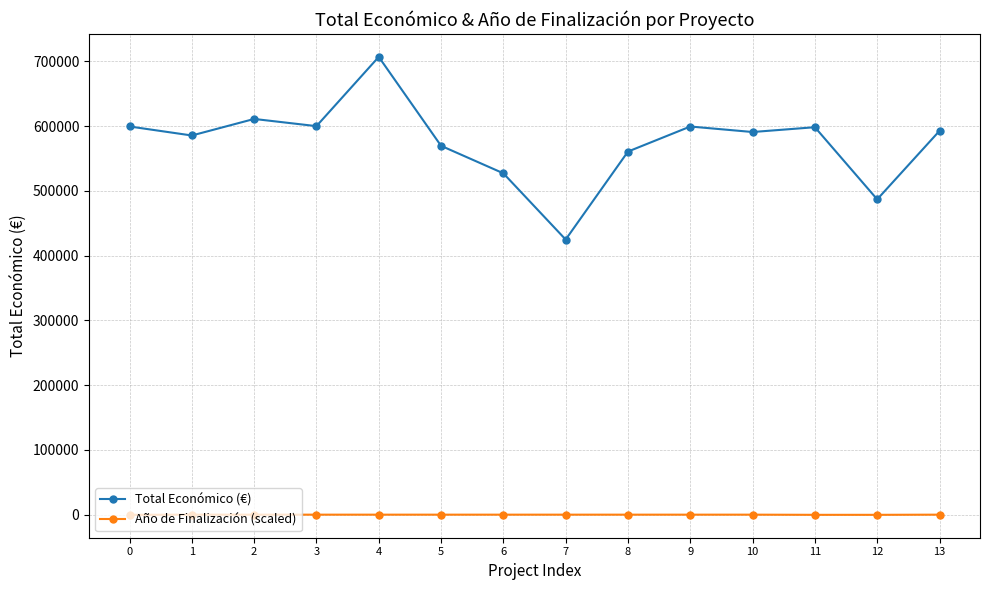

At how many categories does at least one series exceed 508029?

12